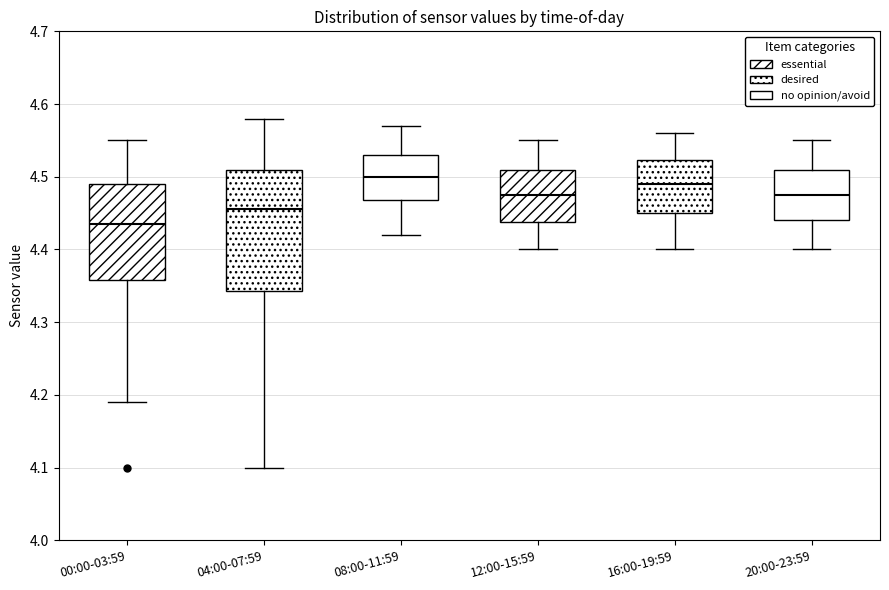

Reading left to right, read every box against the y-axis: the position of its median line, the range the box covers, and the ends of its whiskers. The values are not printed on the chart, so give them approximately, as read against the axis.

00:00-03:59: median 4.44, box 4.36 to 4.49, whiskers 4.19 to 4.55
04:00-07:59: median 4.46, box 4.34 to 4.51, whiskers 4.10 to 4.58
08:00-11:59: median 4.50, box 4.47 to 4.53, whiskers 4.42 to 4.57
12:00-15:59: median 4.48, box 4.44 to 4.51, whiskers 4.40 to 4.55
16:00-19:59: median 4.49, box 4.45 to 4.52, whiskers 4.40 to 4.56
20:00-23:59: median 4.48, box 4.44 to 4.51, whiskers 4.40 to 4.55